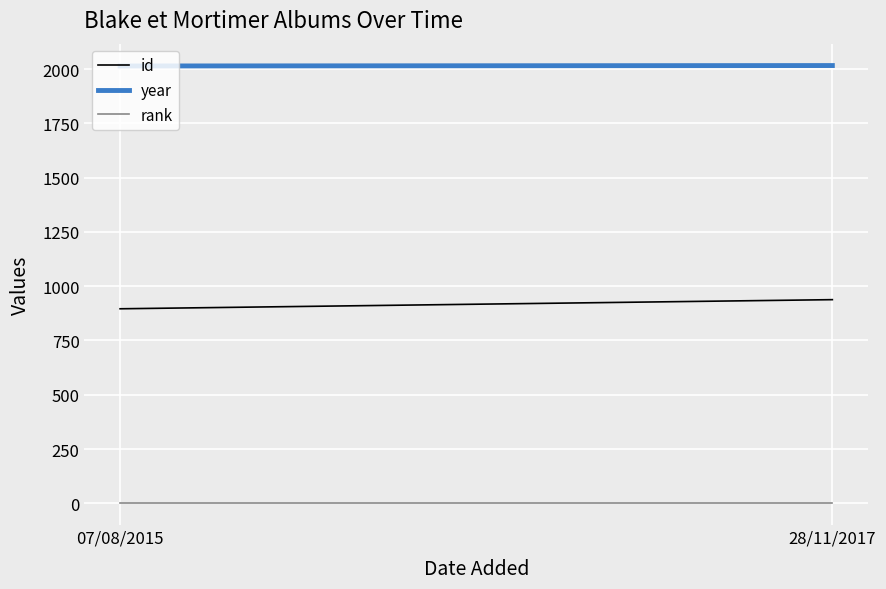

How many year values are between 2014 and 2016?

2